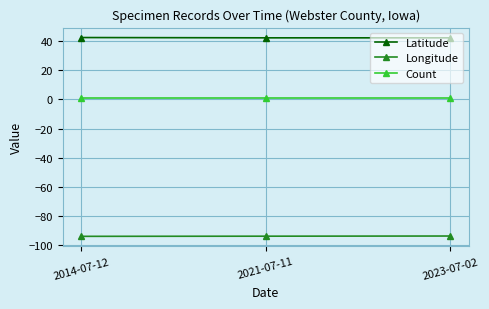

List the series in order of their overall mean, highest first.

Latitude, Count, Longitude